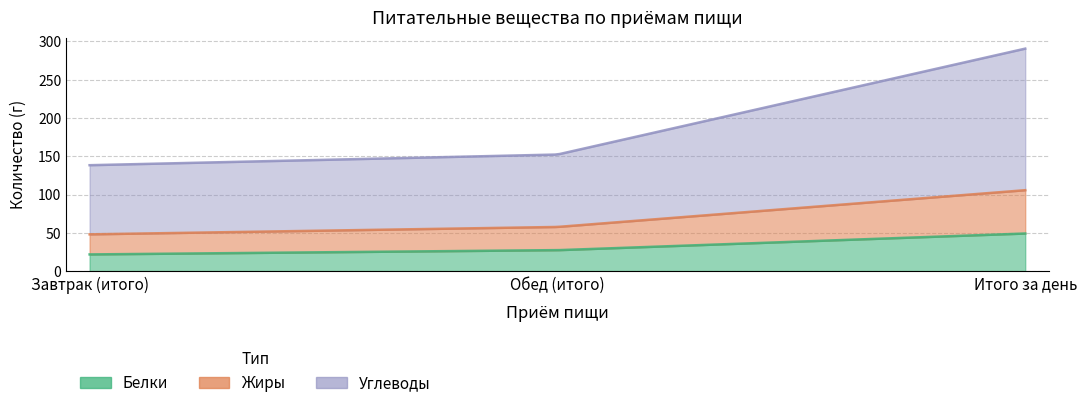

Is it true that Углеводы equals 90.3 at Завтрак (итого)?

True